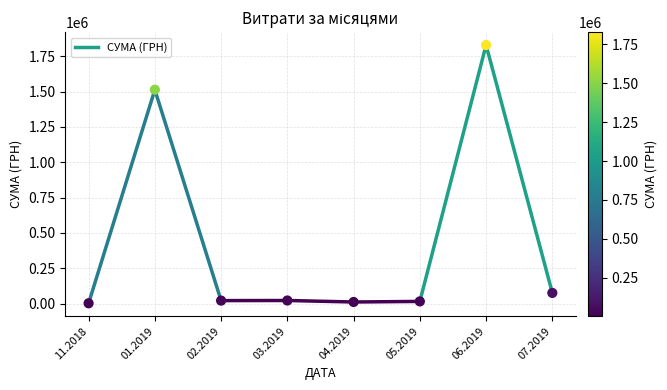

What Y value in the scatter plot is closest to 915814?

1512971.0